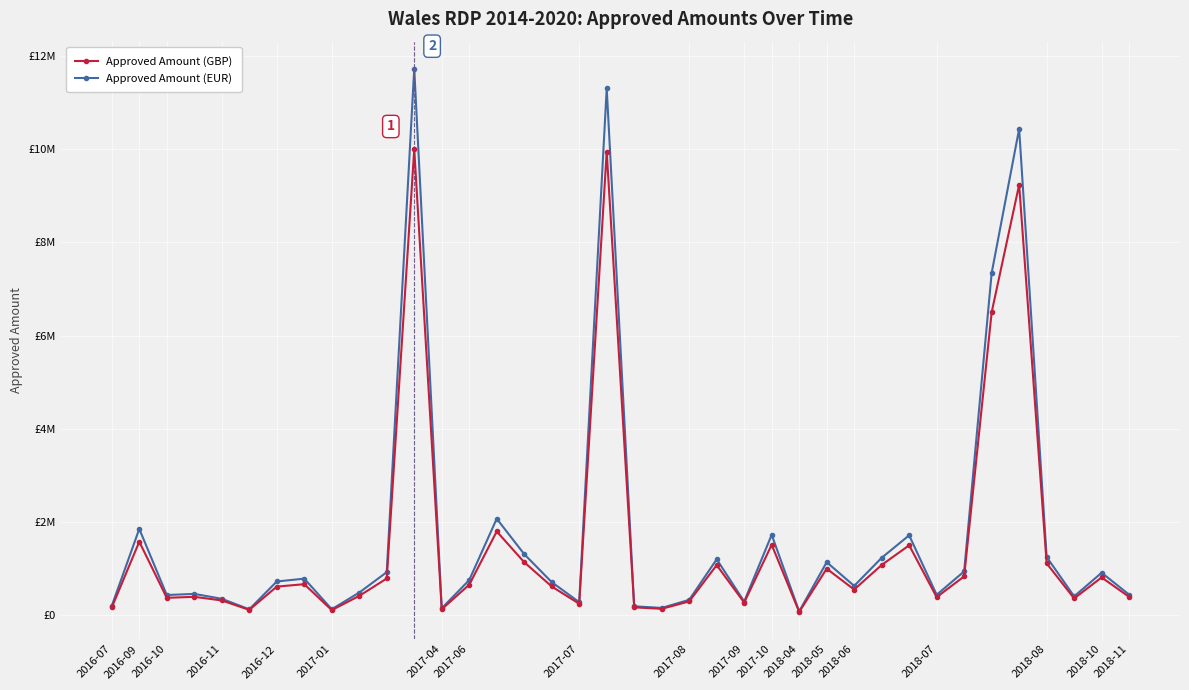

Rank the series by their average value, from highest to lowest.

Approved Amount (EUR), Approved Amount (GBP)